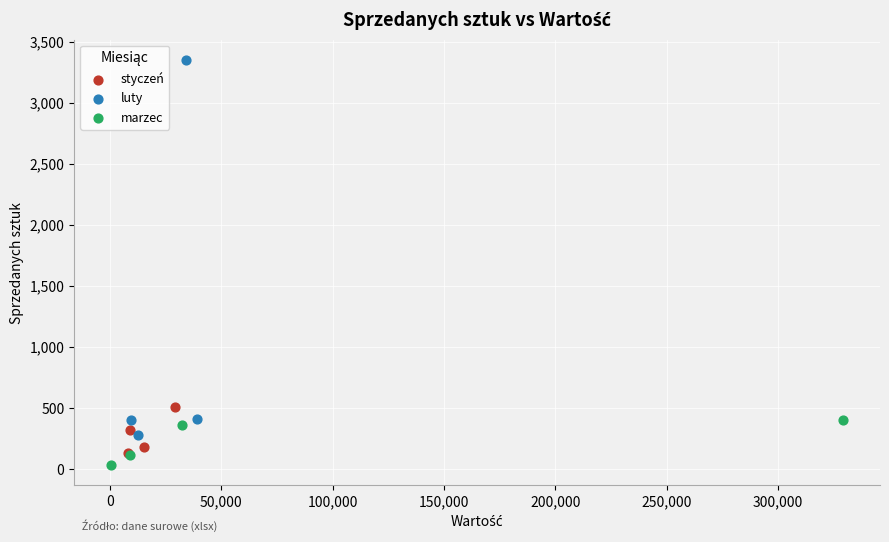

Which series has the largest Y range (max minus min)?

luty